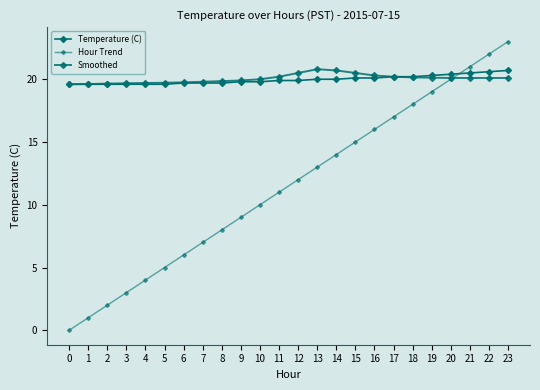

What is the average value of the Hour Trend series?

11.5